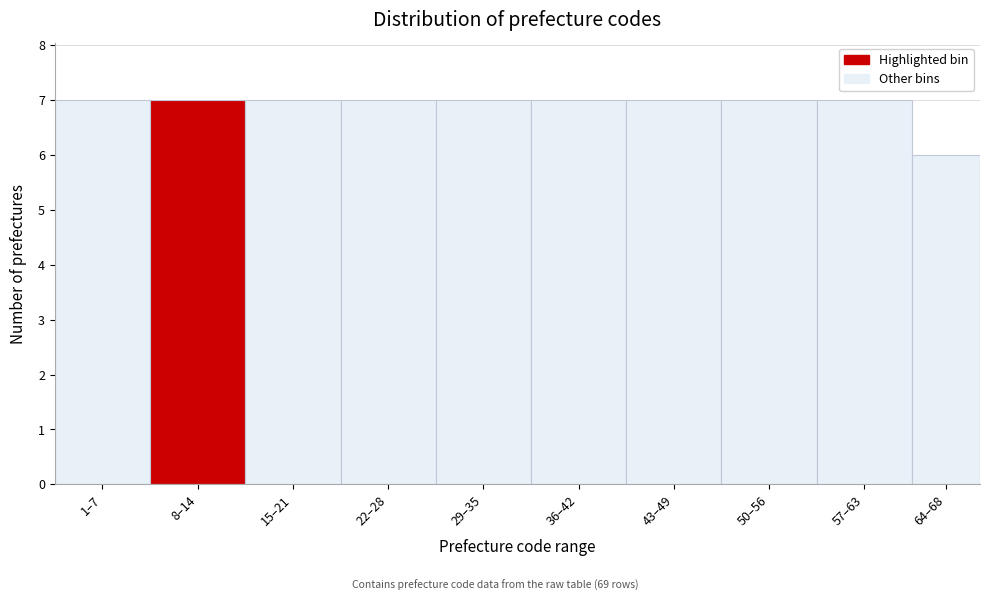

Reading right to left, what are all the values shown in this chart?

6	7	7	7	7	7	7	7	7	7